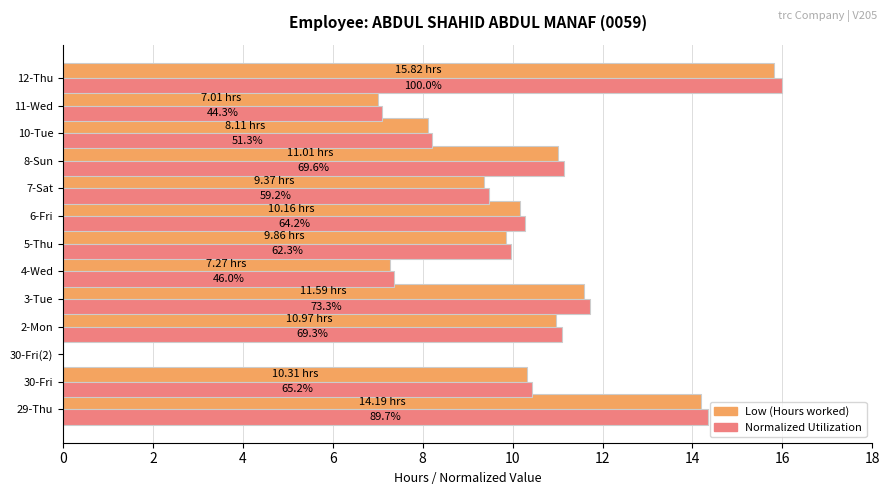

What is the total value across all series at 30-Fri?

20.7